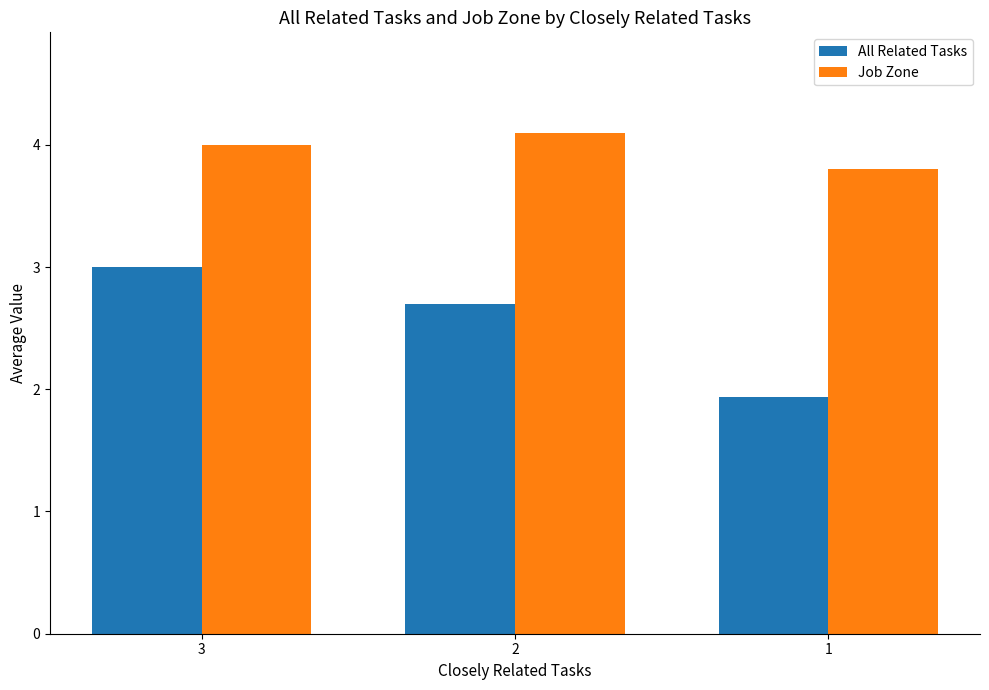

What is the spread (max minus min) of values at 1?

1.9